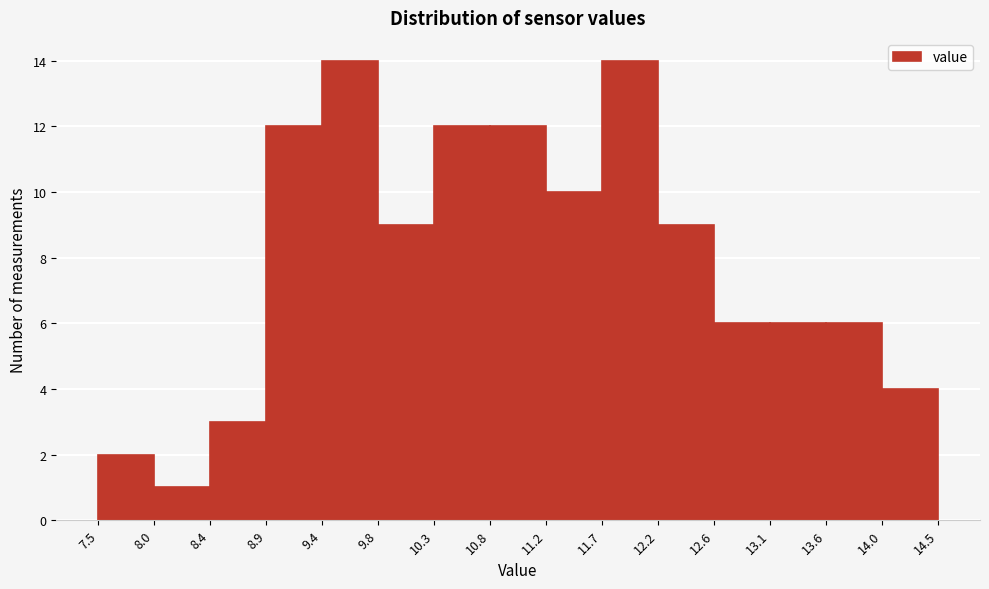

What is the height of the bar covering 10.8 to 11.2 on the x-axis? The values are not printed on the chart, so give them approximately, as read against the axis.

12